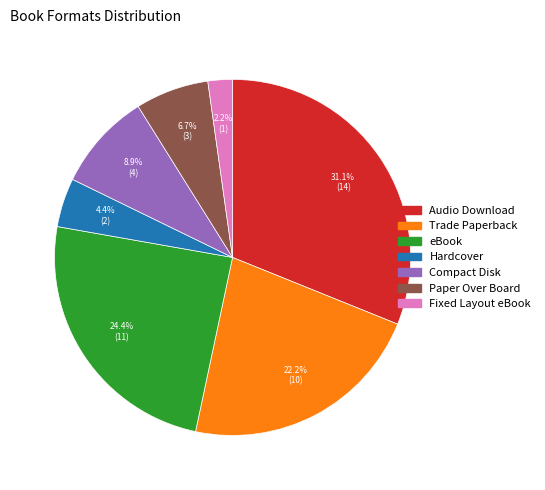

How many segments does this pie chart have?

7